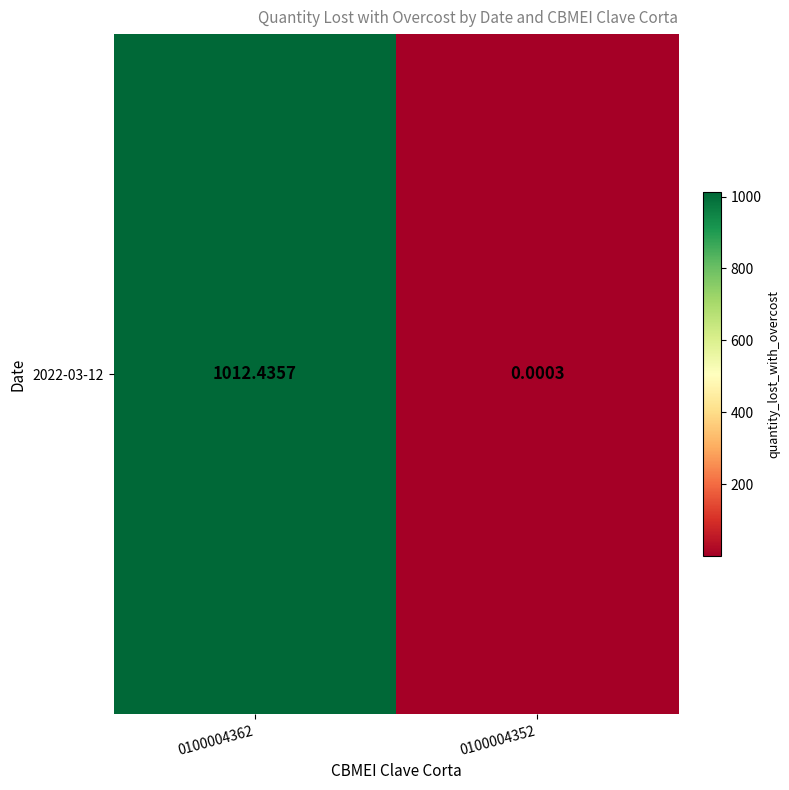

Reading left to right, extract all data points from this chart.

1012.4	0.0